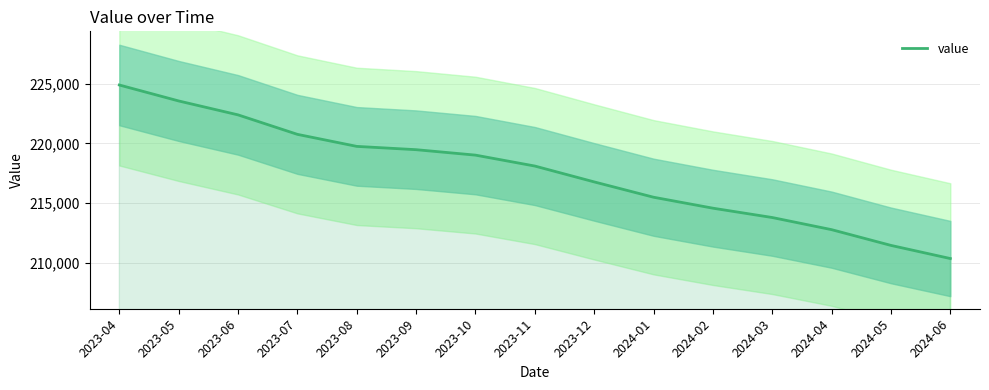

Which has a higher value, 2024-05 or 2023-04?

2023-04